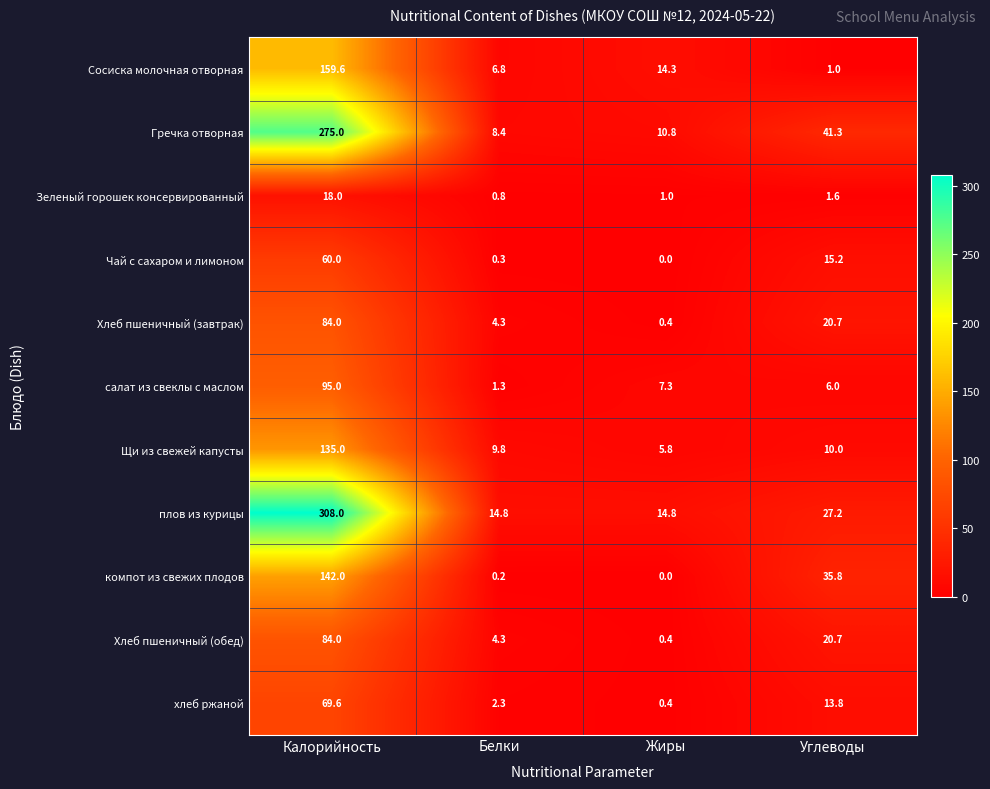

What is the difference between the Хлеб пшеничный (завтрак) values at Углеводы and Жиры?

20.3